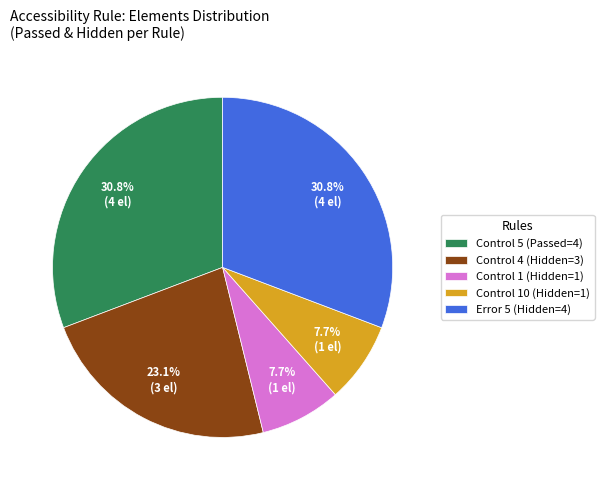

Between Control 10 (Hidden=1) and Error 5 (Hidden=4), which is larger?

Error 5 (Hidden=4)